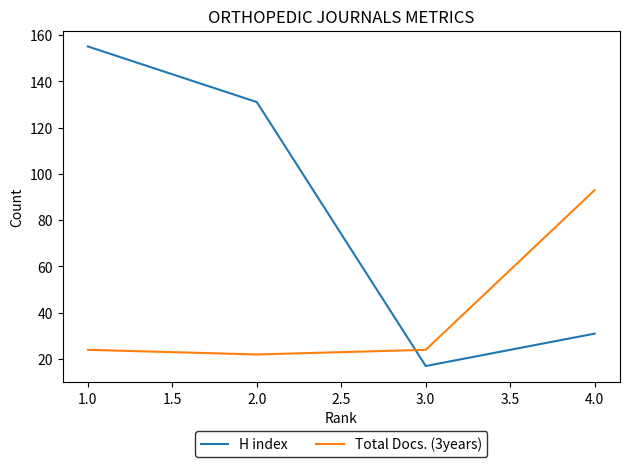

How many H index values are between 31 and 155?

3